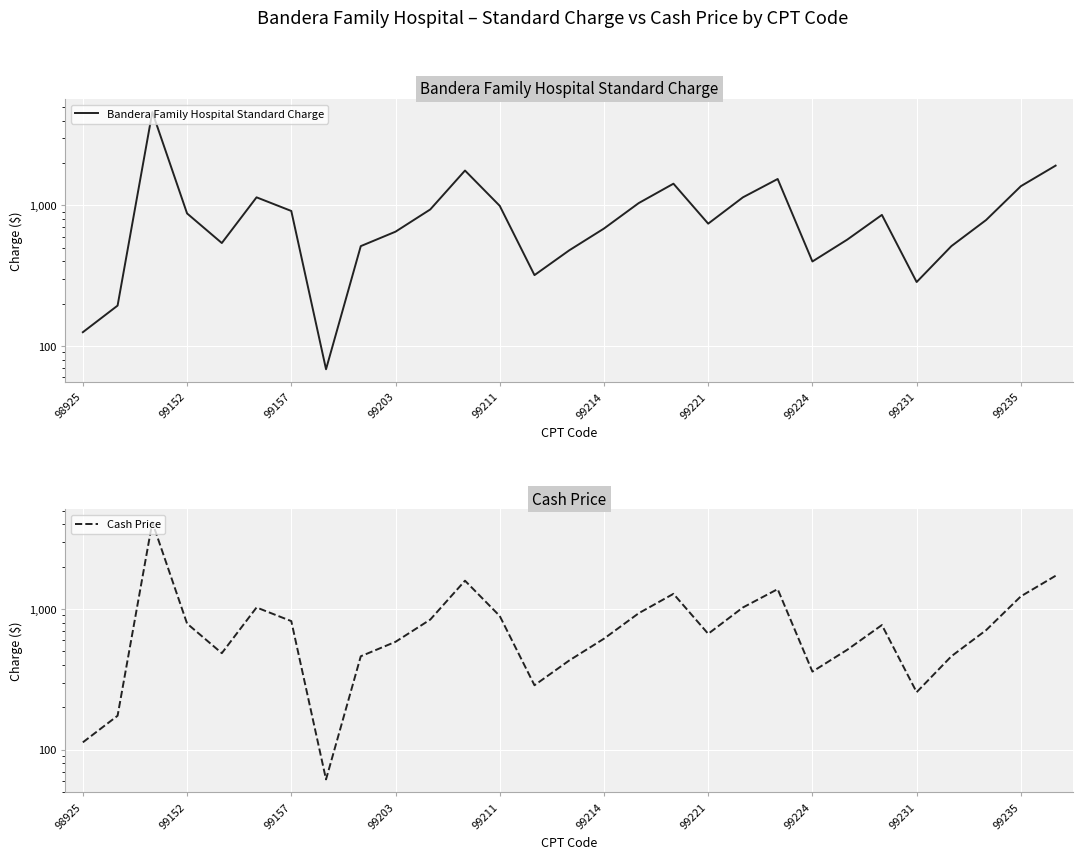

What is the difference between the Bandera Family Hospital Standard Charge values at 99231 and 19?

627.0